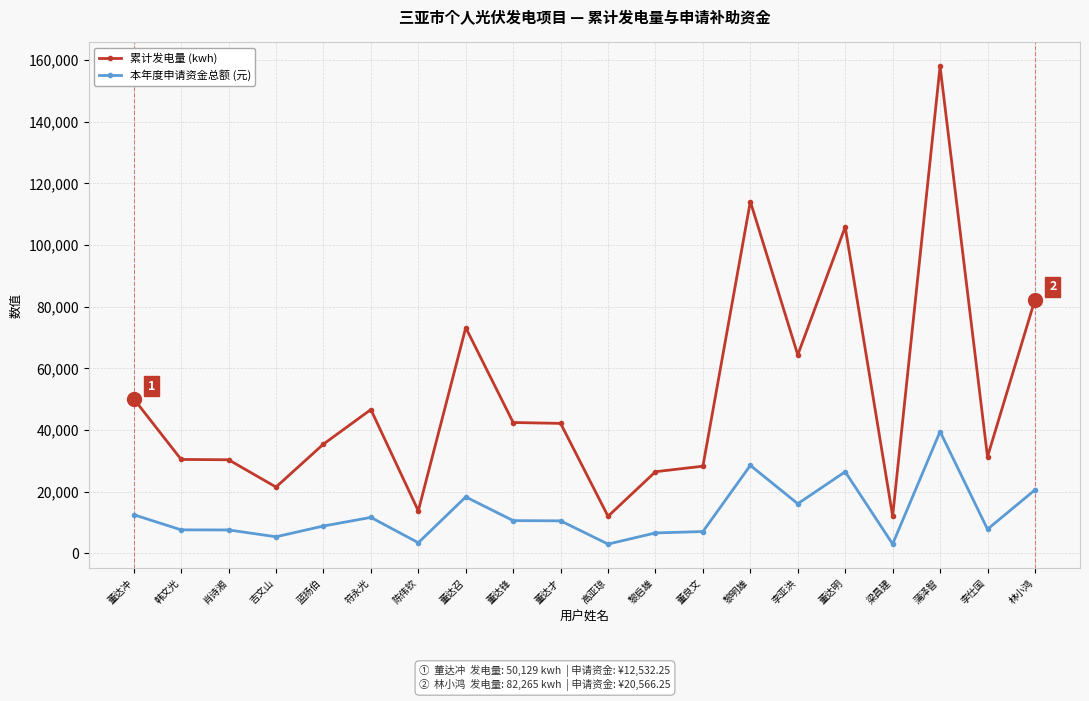

What is the maximum value for 累计发电量 (kwh)?

157953.0